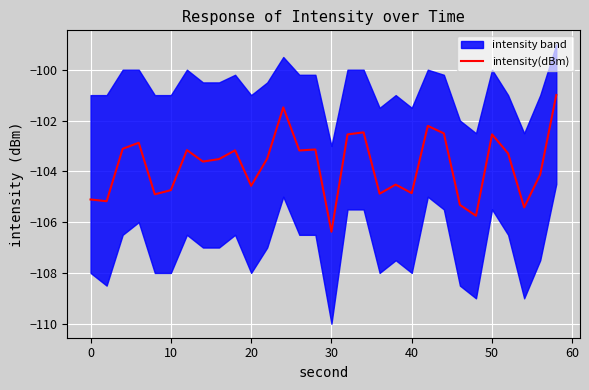

What is the sum of all values?

-3113.1